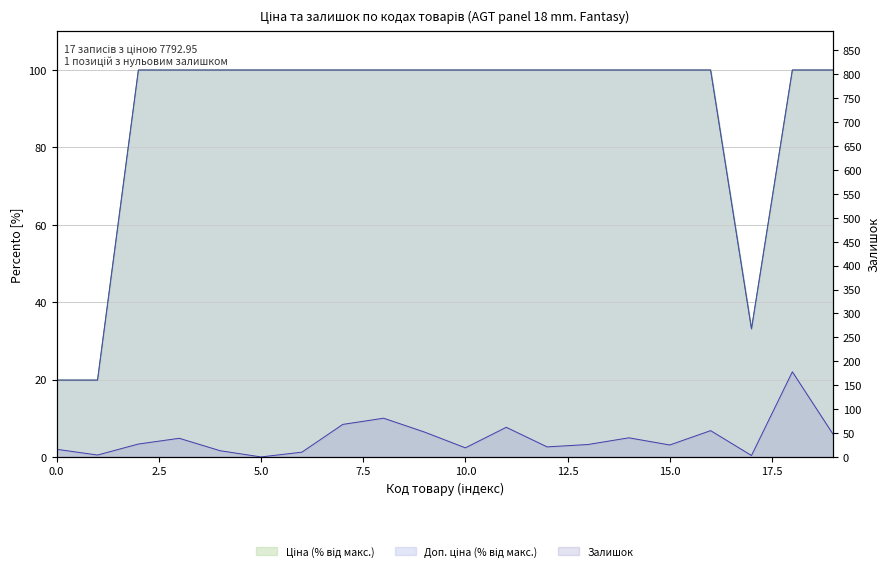

Which series has the largest total across all categories?

Доп. ціна